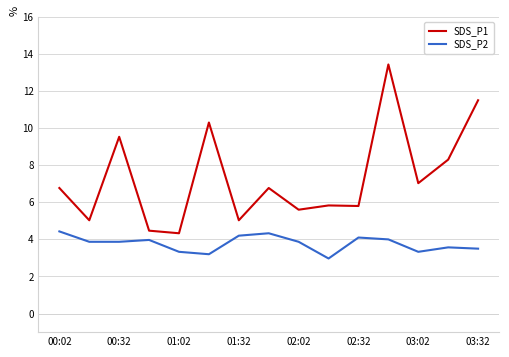

What are all the series names shown in the legend?

SDS_P1, SDS_P2